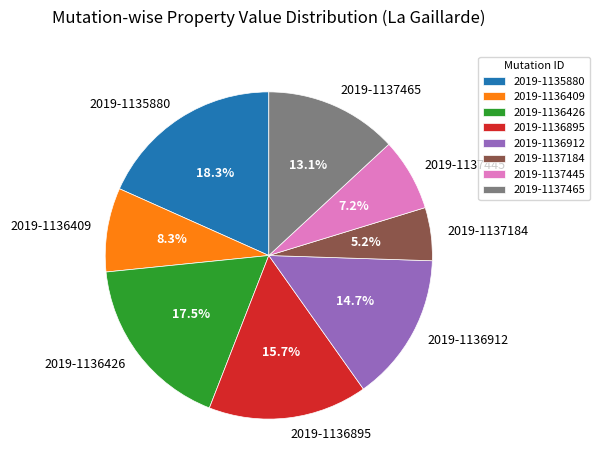

To the nearest percent, what is the difference between the 2019-1137445 and 2019-1137184 slice percentages?

2%